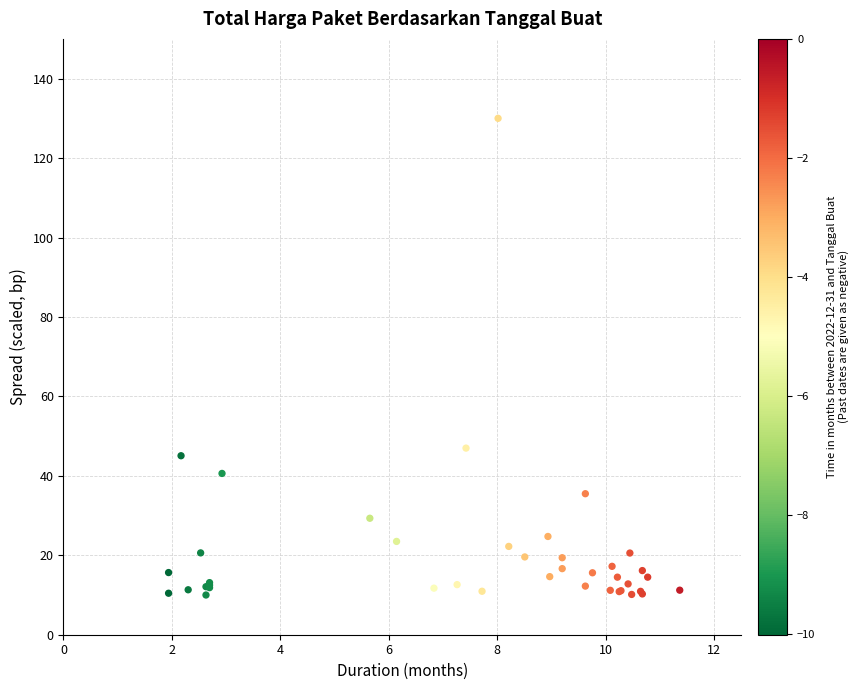

What Y value in the scatter plot is closest to 70?

47.0